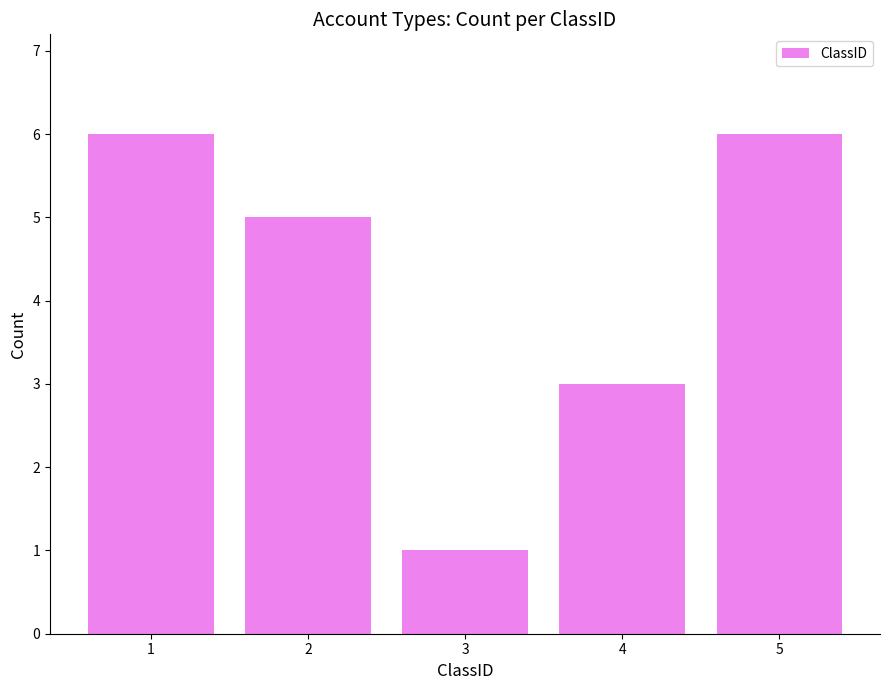

What is the difference between the second highest and minimum values?

5